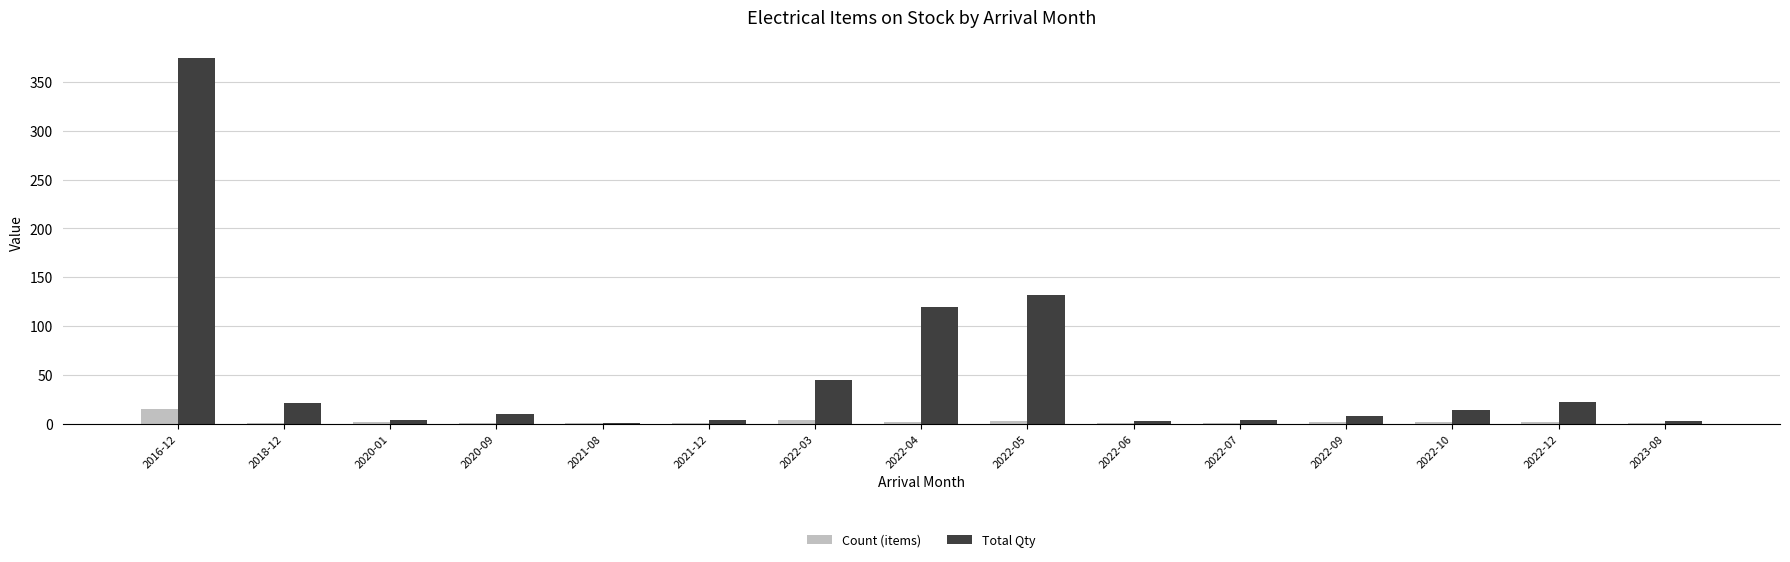

What is the sum of all Total Qty values?

765